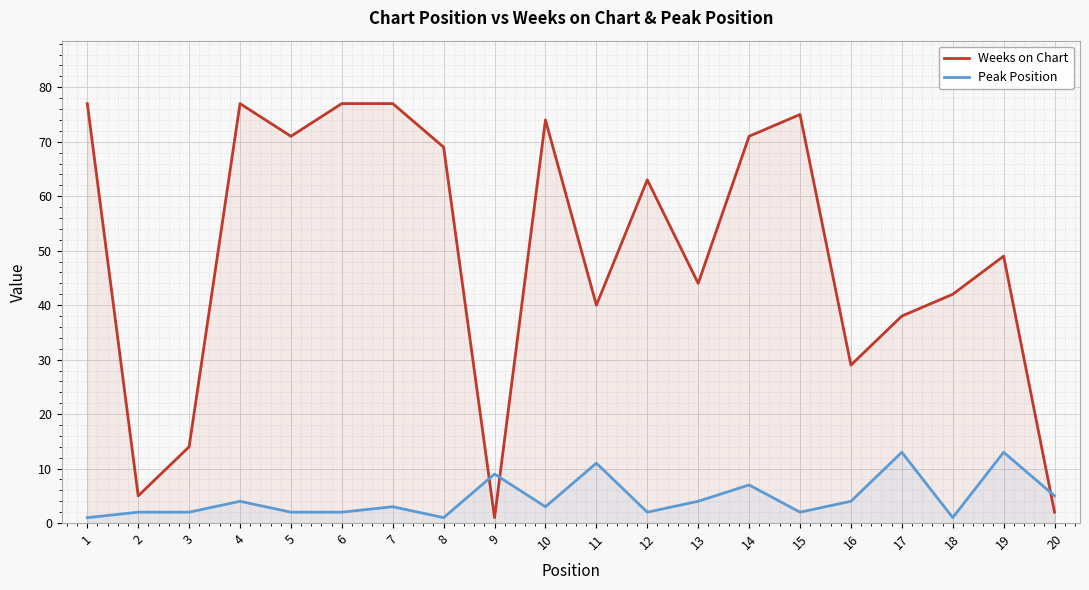

Rank the categories by Weeks on Chart value from highest to lowest.

1, 4, 6, 7, 15, 10, 5, 14, 8, 12, 19, 13, 18, 11, 17, 16, 3, 2, 20, 9